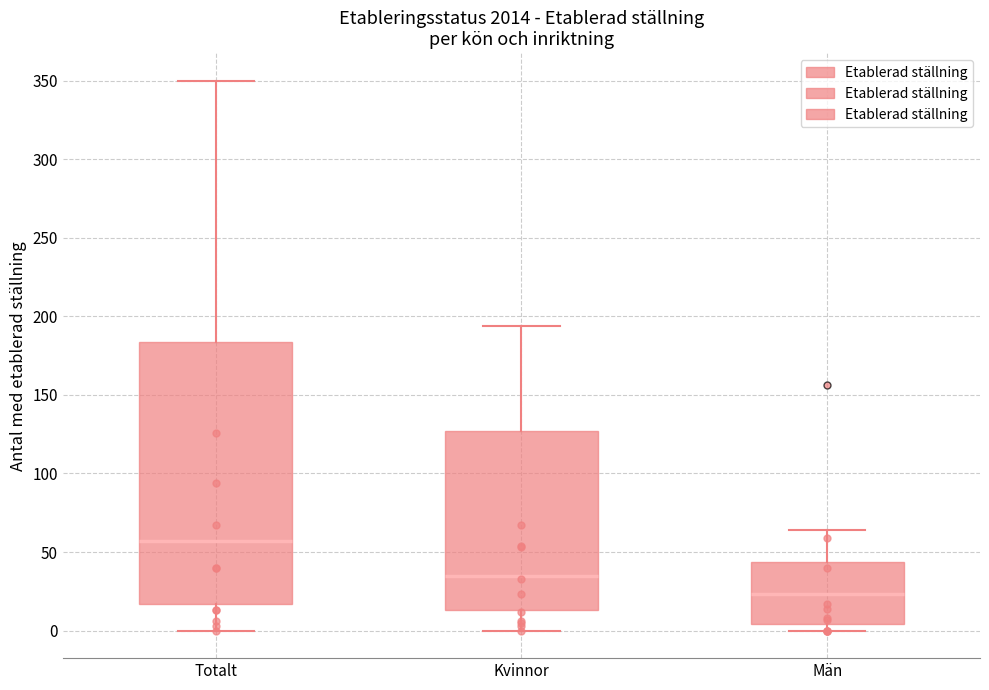

Reading left to right, read every box against the y-axis: the position of its median line, the range the box covers, and the ends of its whiskers. The values are not printed on the chart, so give them approximately, as read against the axis.

Totalt: median 55, box 15 to 185, whiskers 0 to 350
Kvinnor: median 35, box 15 to 125, whiskers 0 to 195
Män: median 25, box 5 to 45, whiskers 0 to 65